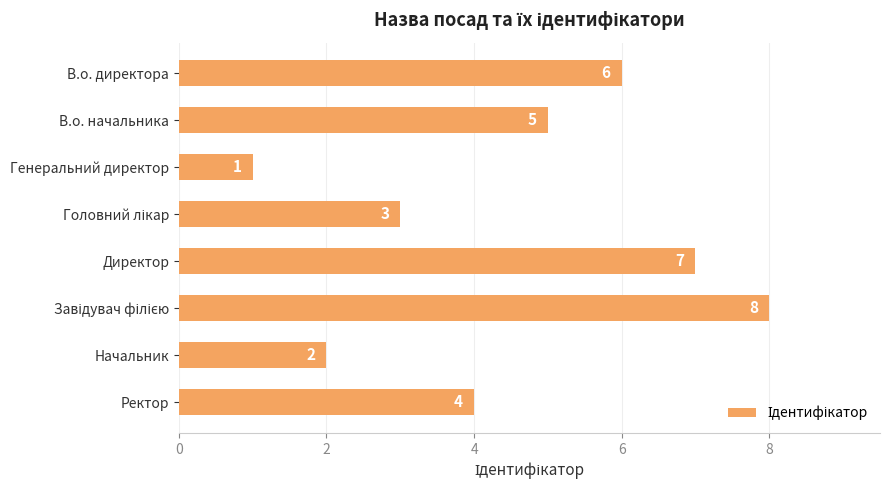

What is the label of the 1st bar from the bottom?

Ректор